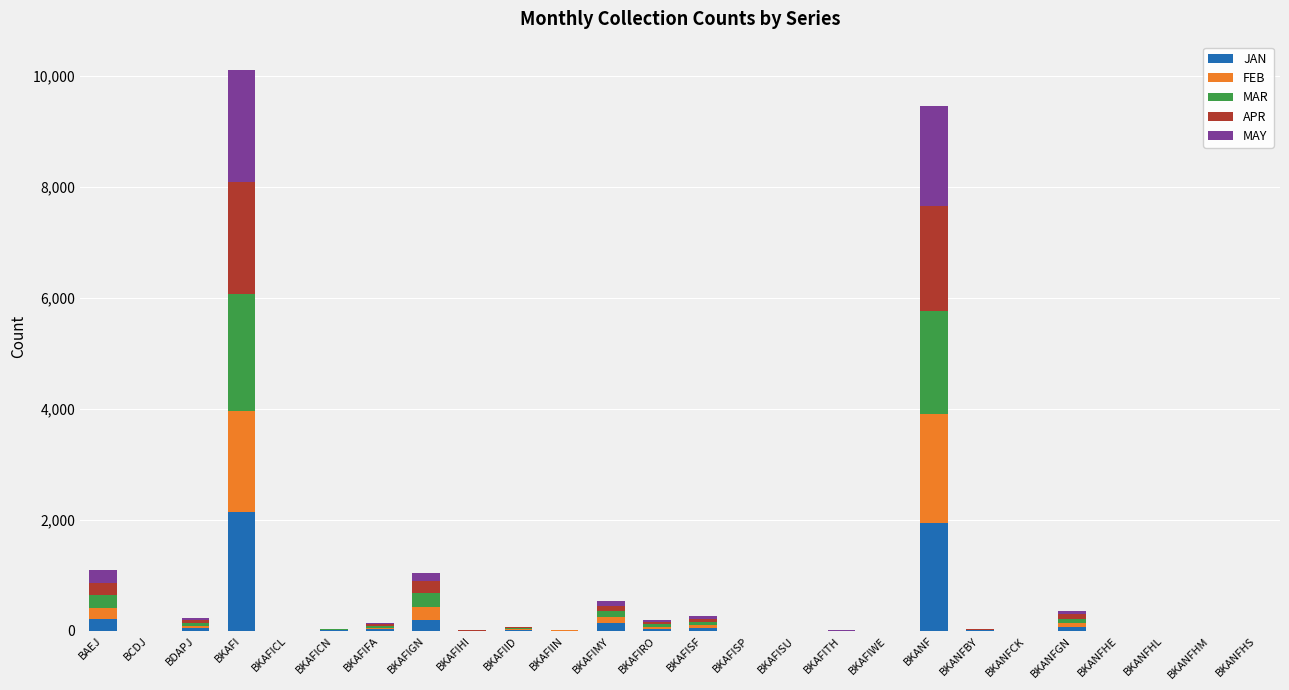

Where is APR nearest to the value 1012?

BAEJ